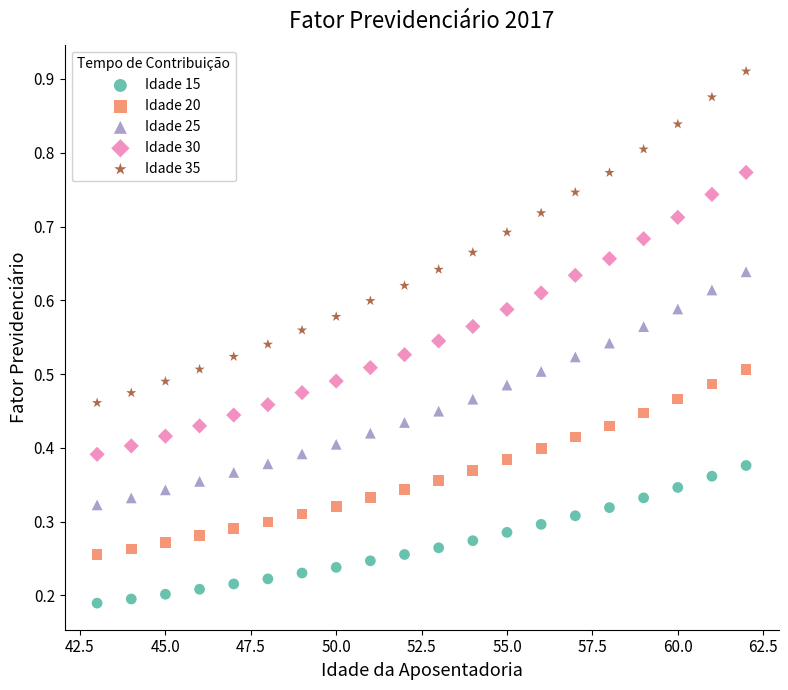

Which series reaches the maximum Y coordinate?

Idade 35